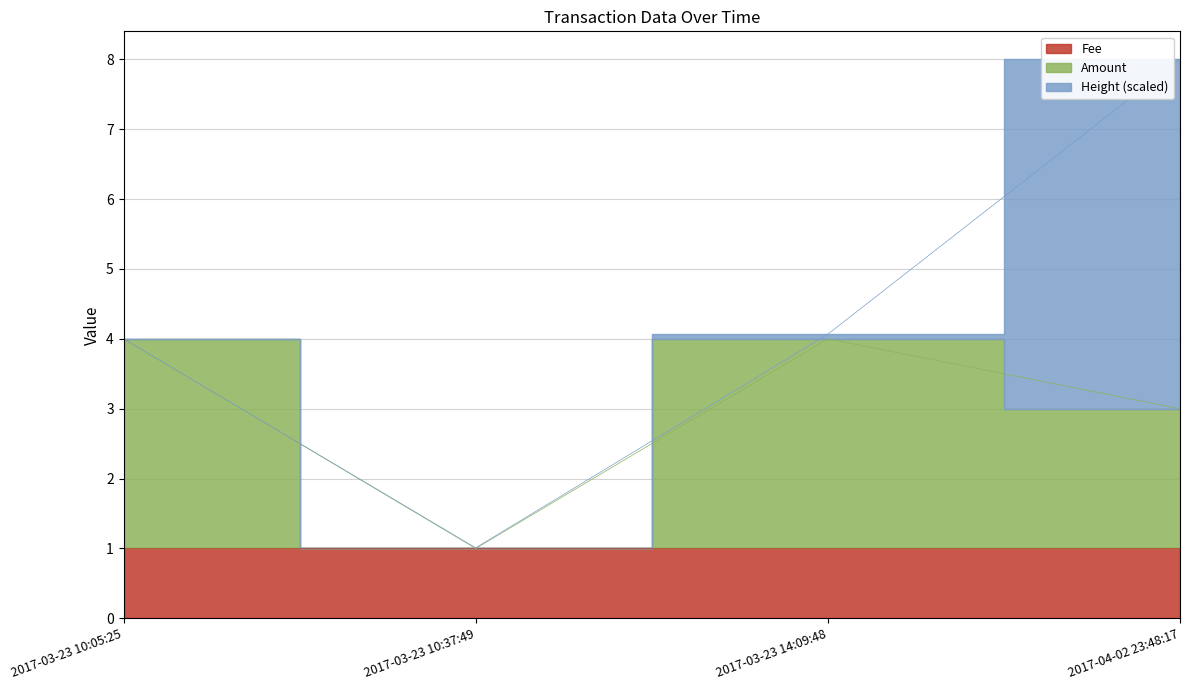

True or false: Amount and Fee cross at least once.

False